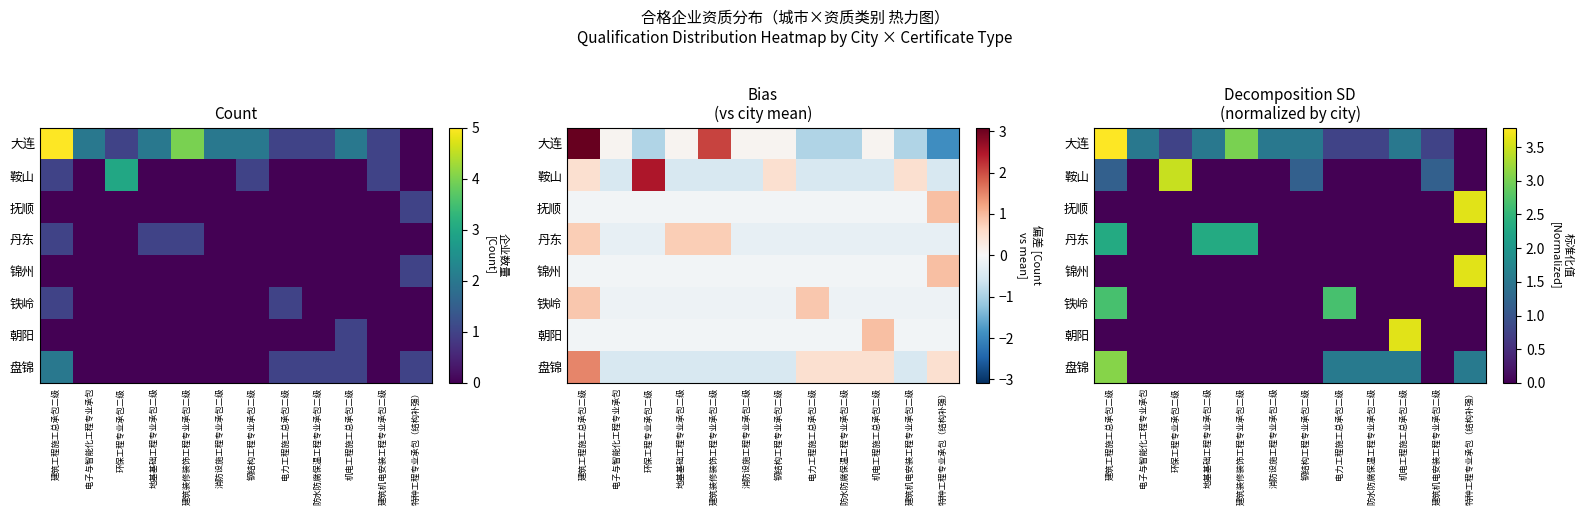

What is the total value across all series at 机电工程施工总承包二级?

6.7